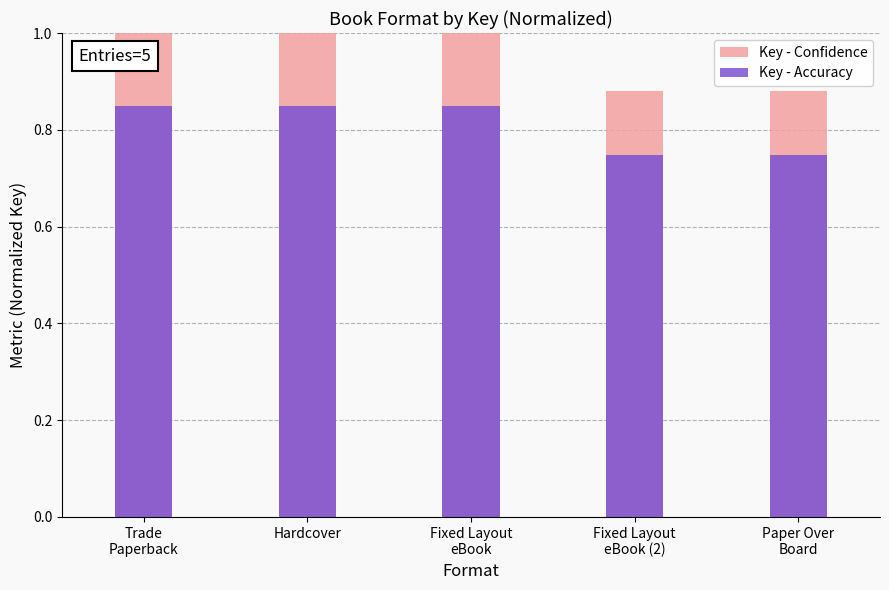

What is the minimum value for Key - Accuracy?

0.7